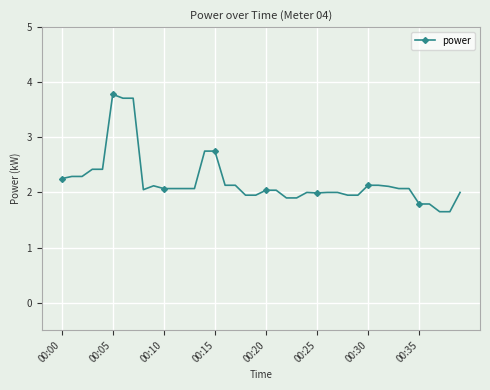

What is the maximum value shown in the chart?

3.8